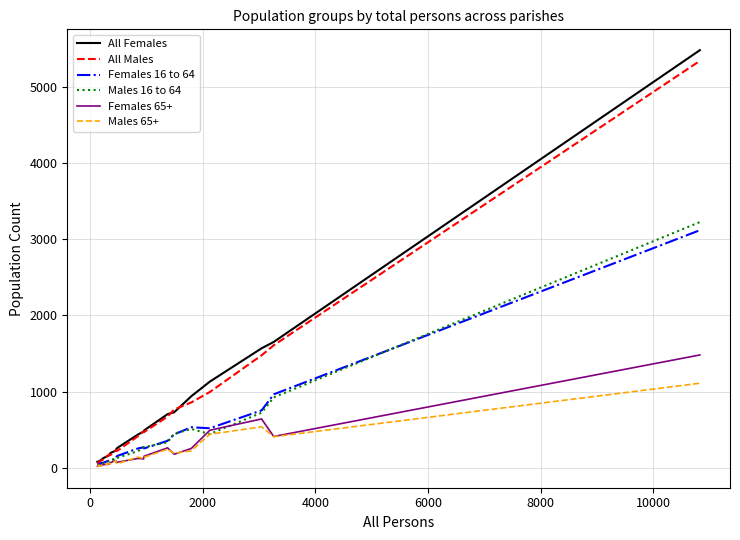

Which series has the largest range (max minus min)?

All Females